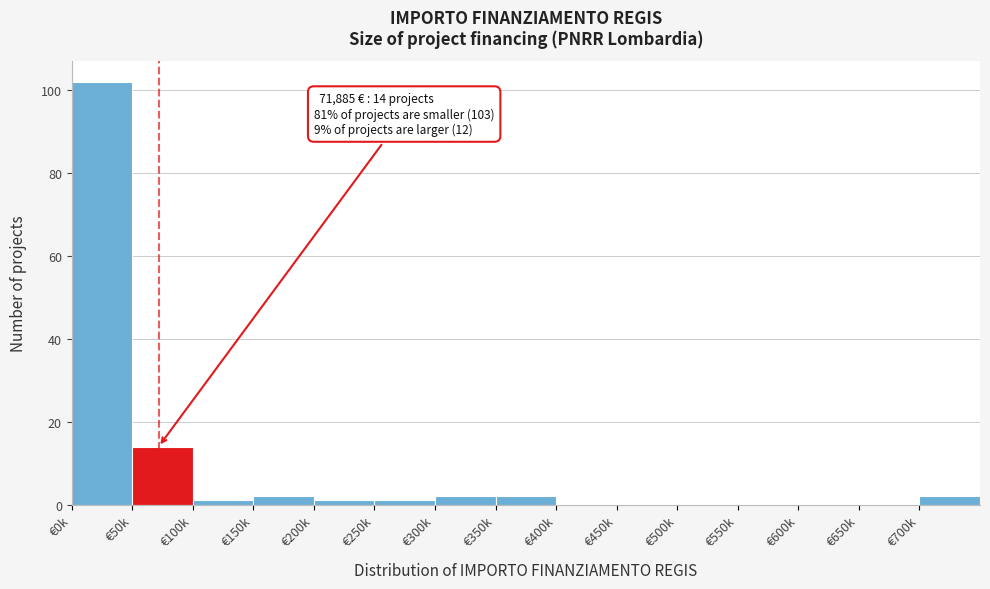

Reading right to left, list all the values displayed in this chart.

€700k=2	€650k=0	€600k=0	€550k=0	€500k=0	€450k=0	€400k=0	€350k=2	€300k=2	€250k=1	€200k=1	€150k=2	€100k=1	€50k=14	€0k=102